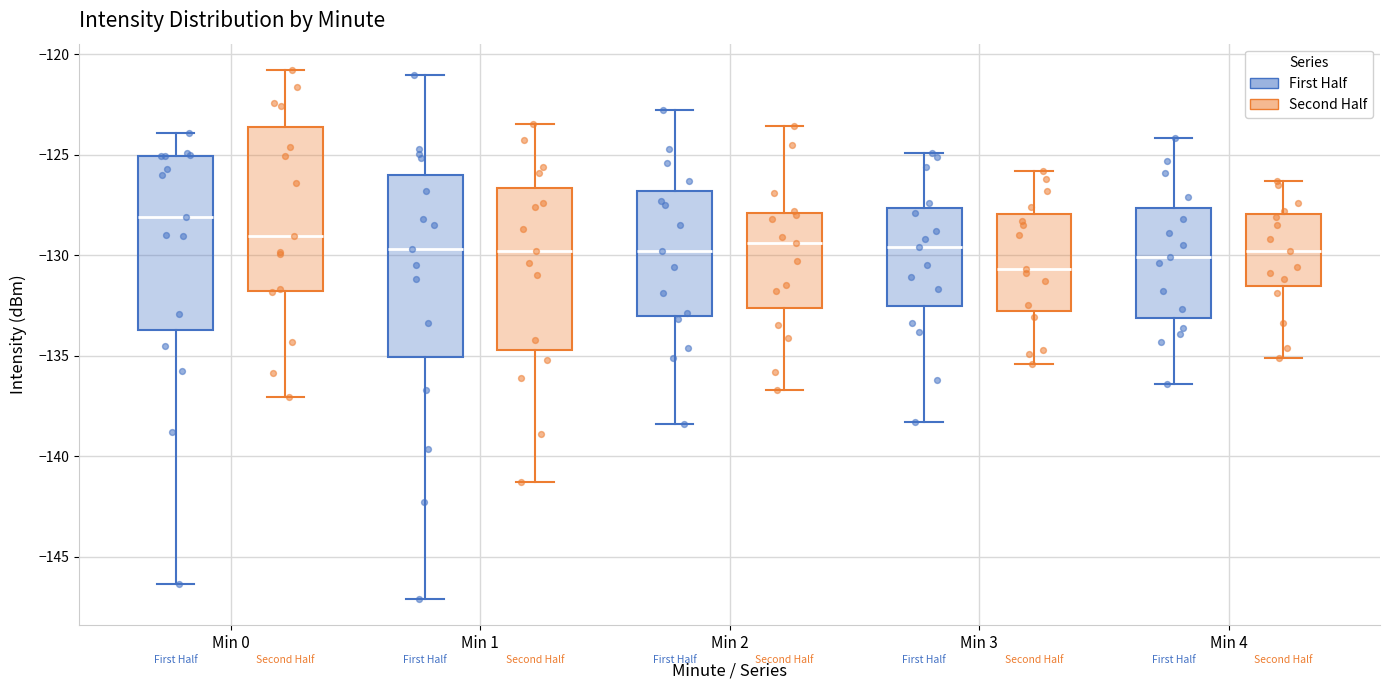

Where does the lower whisker of the box for Min 3 (First Half) end on the y-axis? The values are not printed on the chart, so give them approximately, as read against the axis.

-138.5